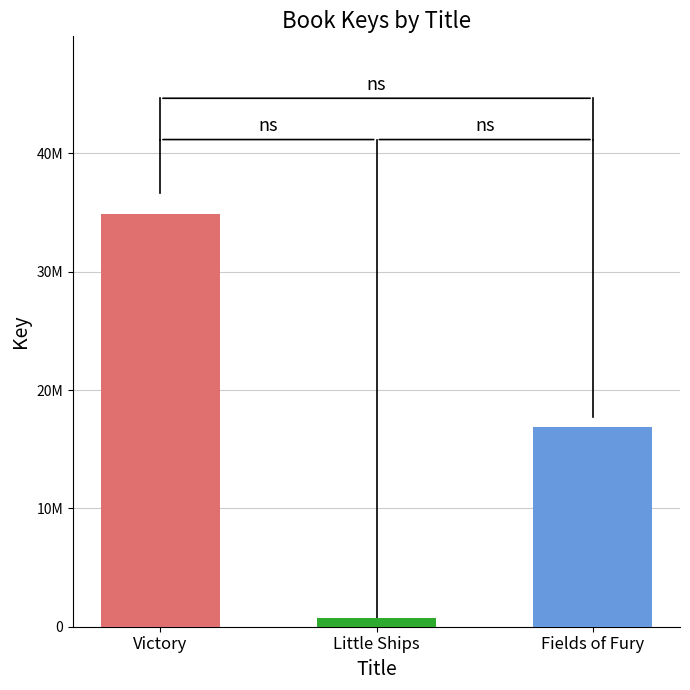

List the labels in order of value, smallest first.

Little Ships, Fields of Fury, Victory